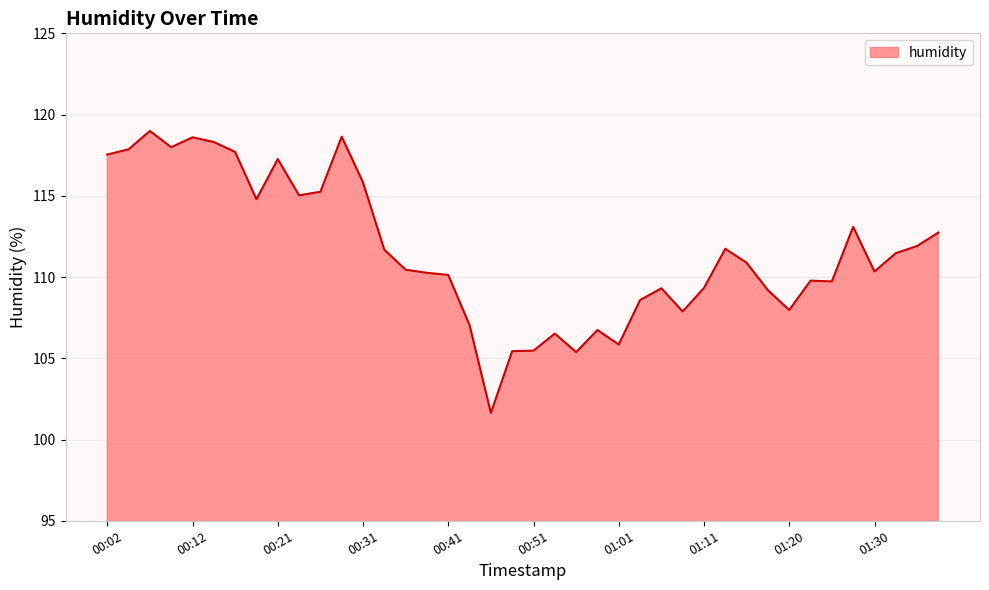

What is the minimum value shown in the chart?

101.6